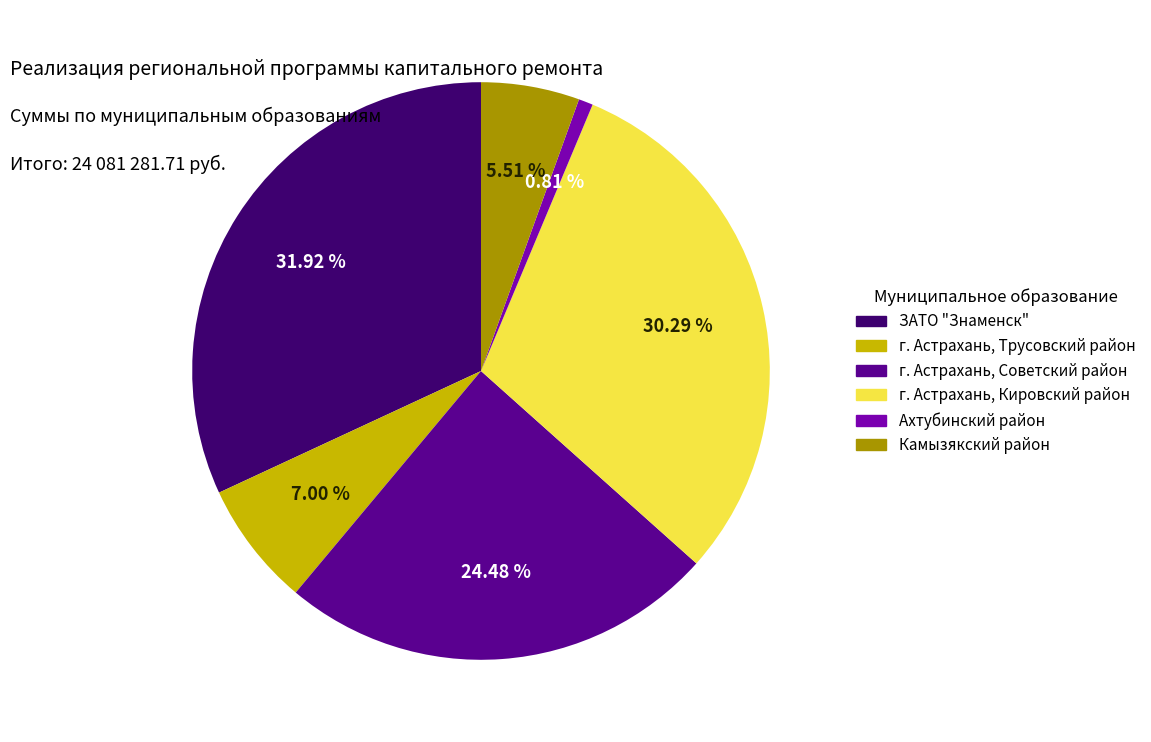

Between Ахтубинский район and Камызякский район, which is larger?

Камызякский район